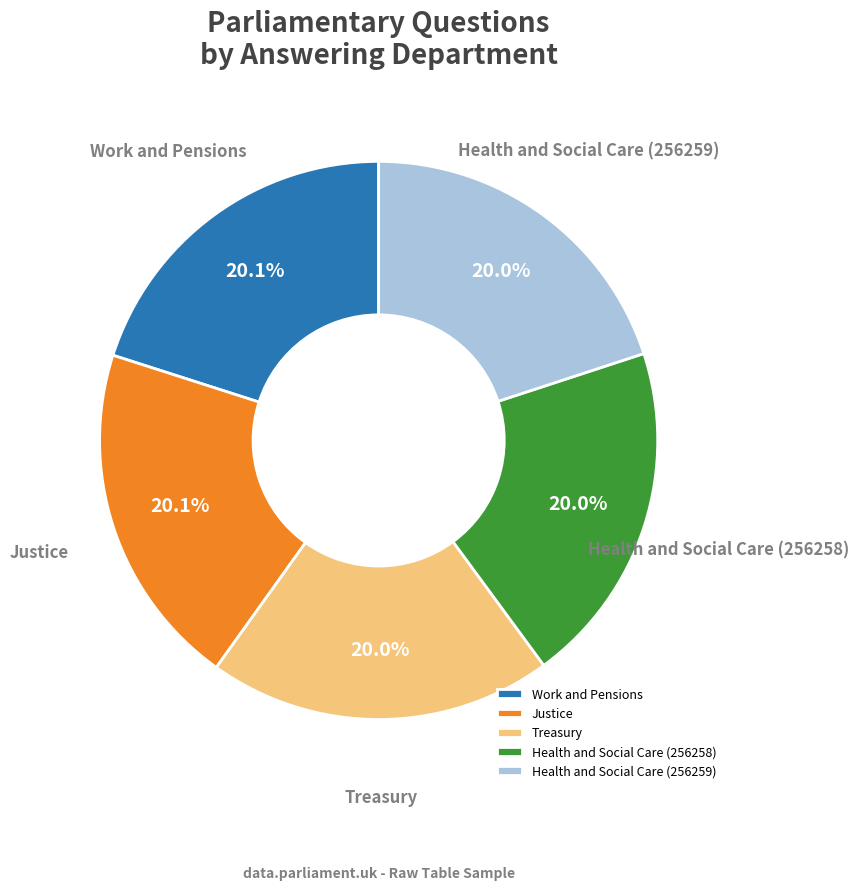

Approximately how many times larger is the value at Health and Social Care (256259) compared to Health and Social Care (256258)?

1.0